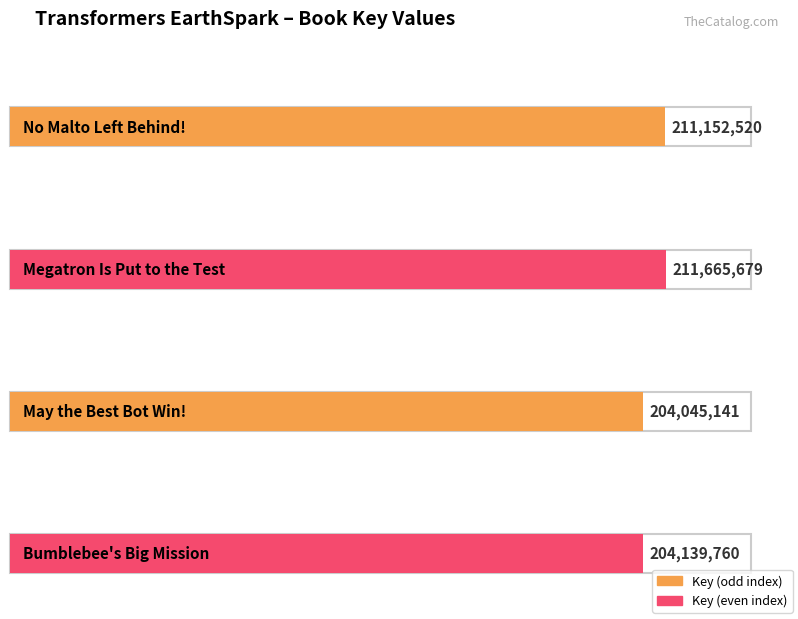

True or false: the data shows 356417291 at Bumblebee's Big Mission.

False